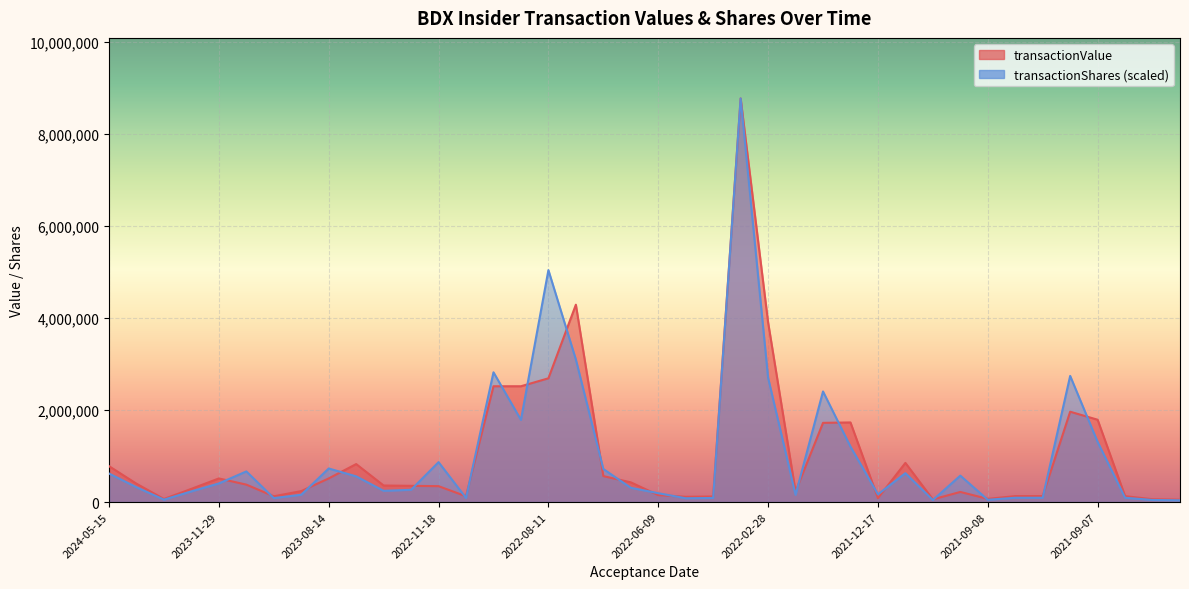

What is the spread (max minus min) of values at 2024-05-01?

76660.4